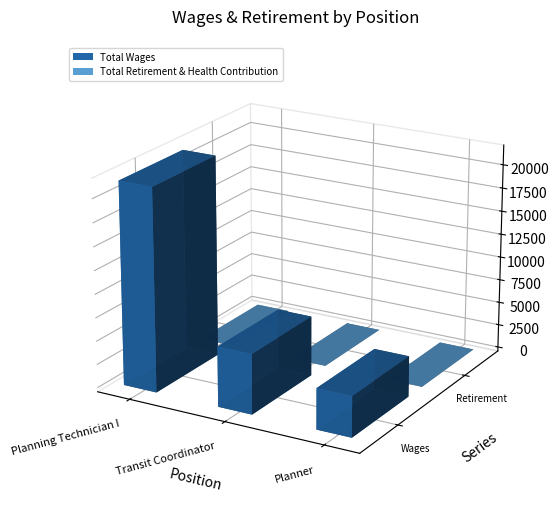

Reading right to left, list all the values displayed in this chart.

Total Wages: Planner=4338	Transit Coordinator=6400	Planning Technician I=21654
Total Retirement & Health Contribution: Planner=0	Transit Coordinator=0	Planning Technician I=0